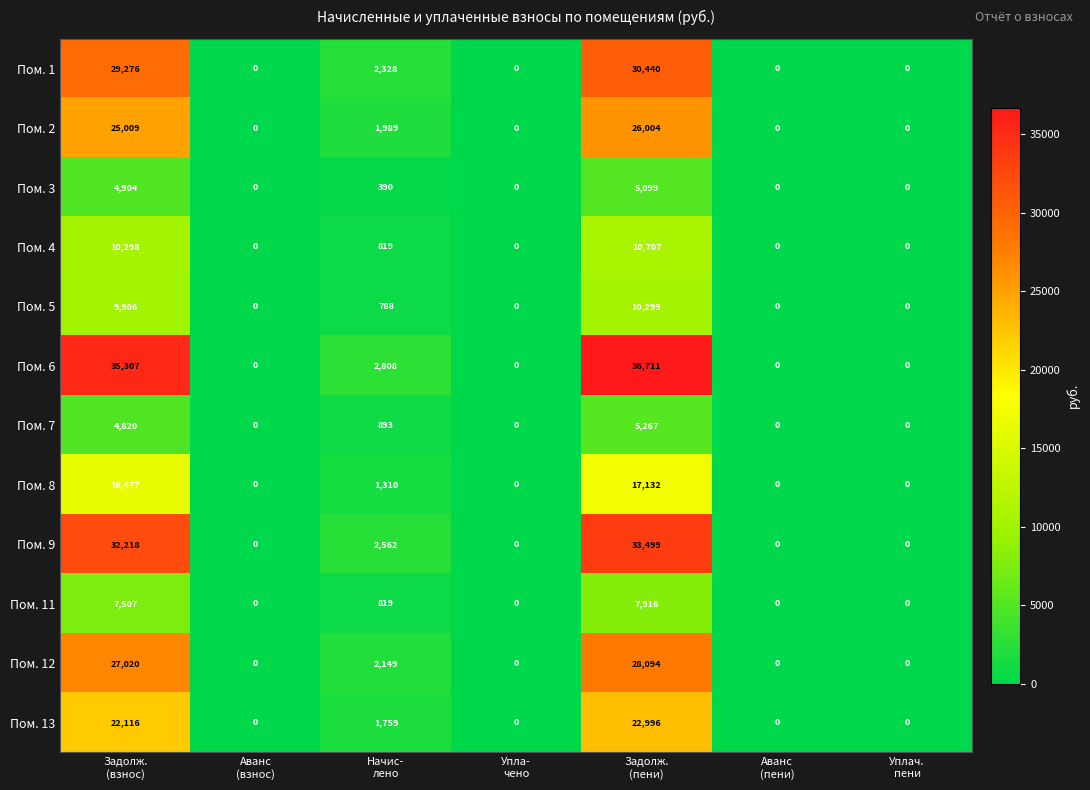

What is the average value of the Пом. 7 series?

1569